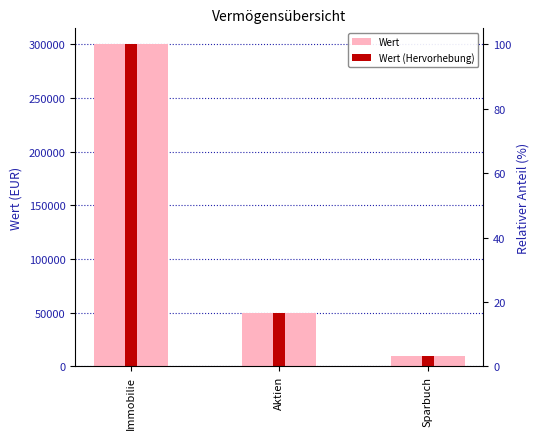

What is the label of the 1st bar from the right?

Sparbuch